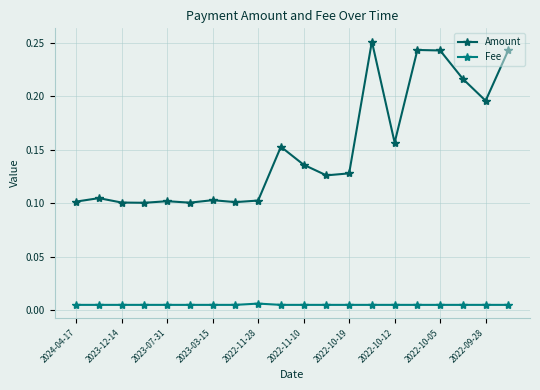

At how many categories does at least one series exceed 0?

20